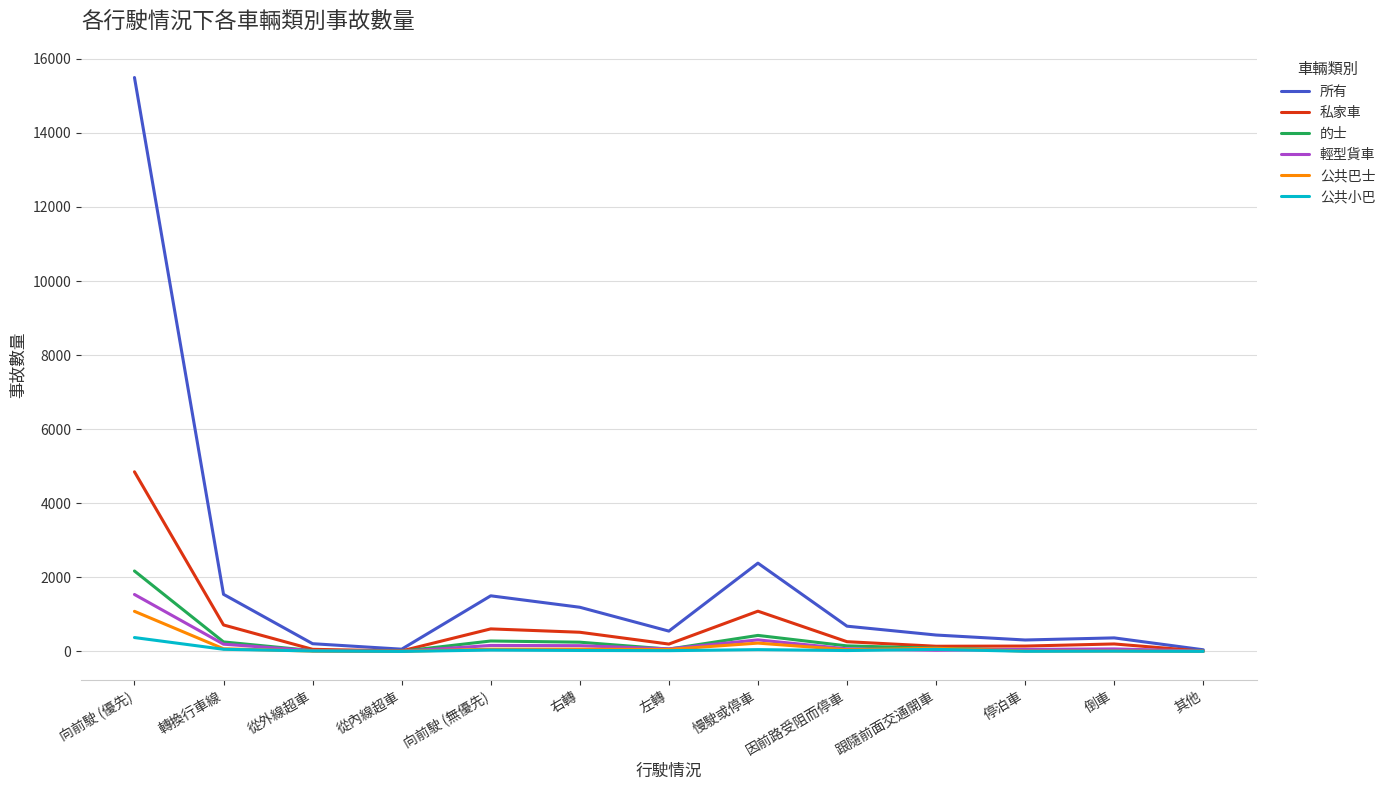

Which series has the largest range (max minus min)?

所有